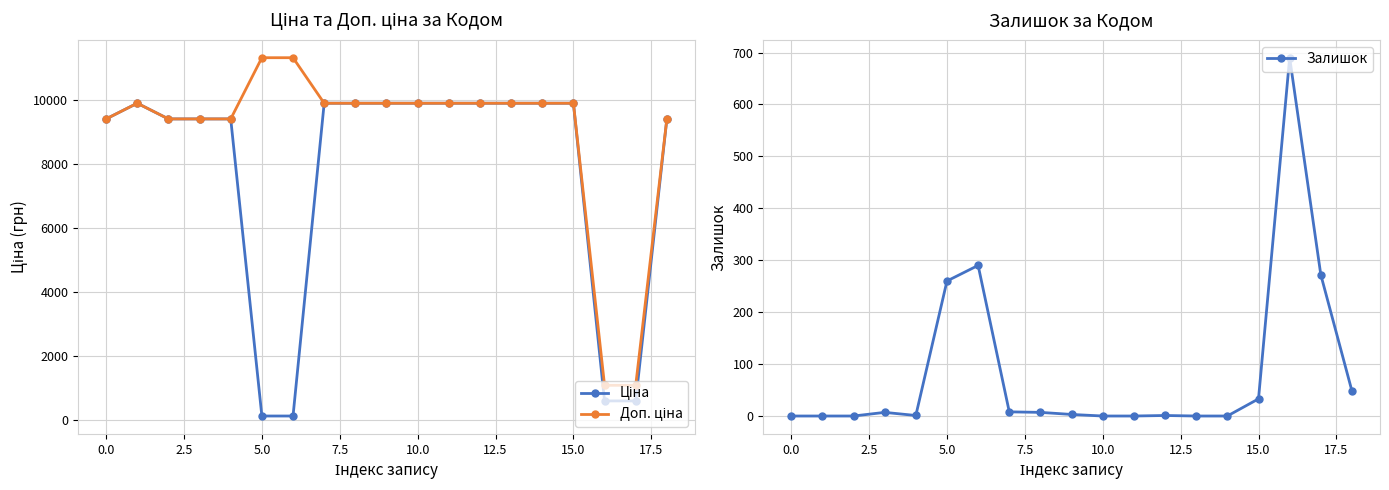

How many lines are shown in the chart?

3